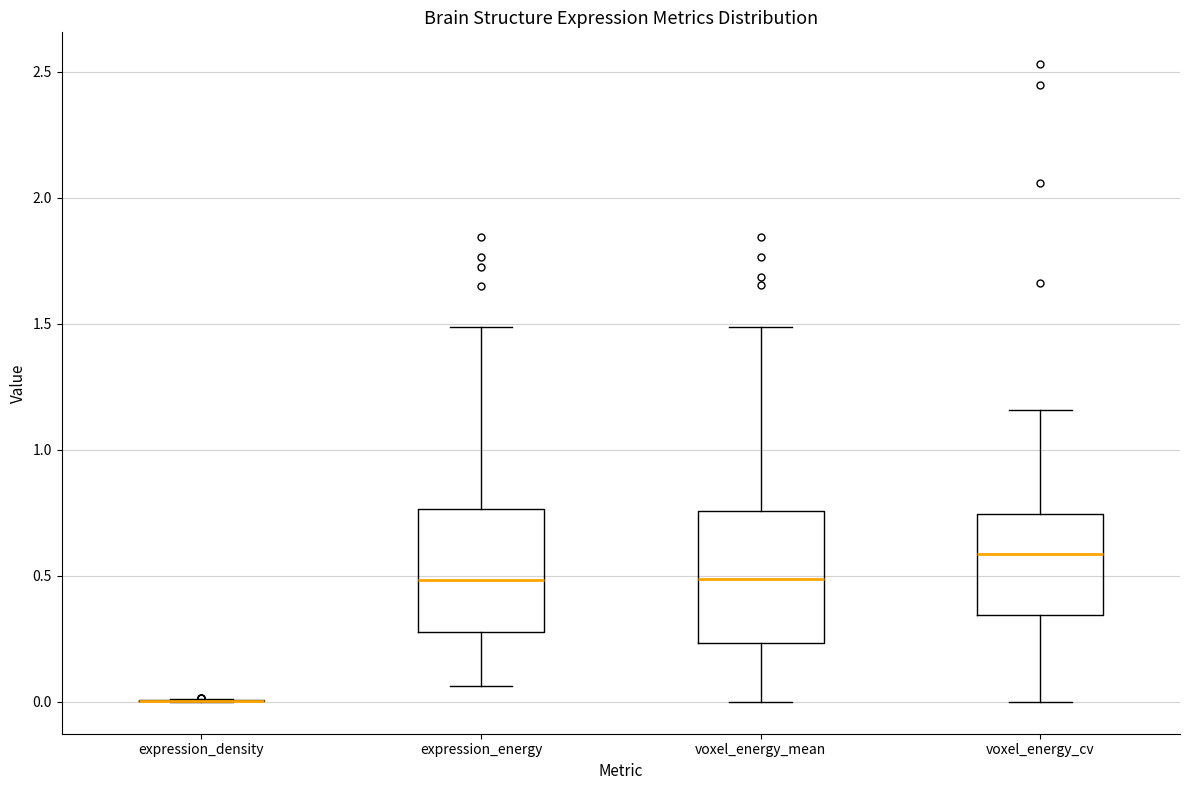

Reading left to right, read every box against the y-axis: the position of its median line, the range the box covers, and the ends of its whiskers. The values are not printed on the chart, so give them approximately, as read against the axis.

expression_density: box collapsed to a line at 0.00, whiskers 0.00 to 0.00
expression_energy: median 0.50, box 0.30 to 0.75, whiskers 0.05 to 1.50
voxel_energy_mean: median 0.50, box 0.25 to 0.75, whiskers 0.00 to 1.50
voxel_energy_cv: median 0.60, box 0.35 to 0.75, whiskers 0.00 to 1.15